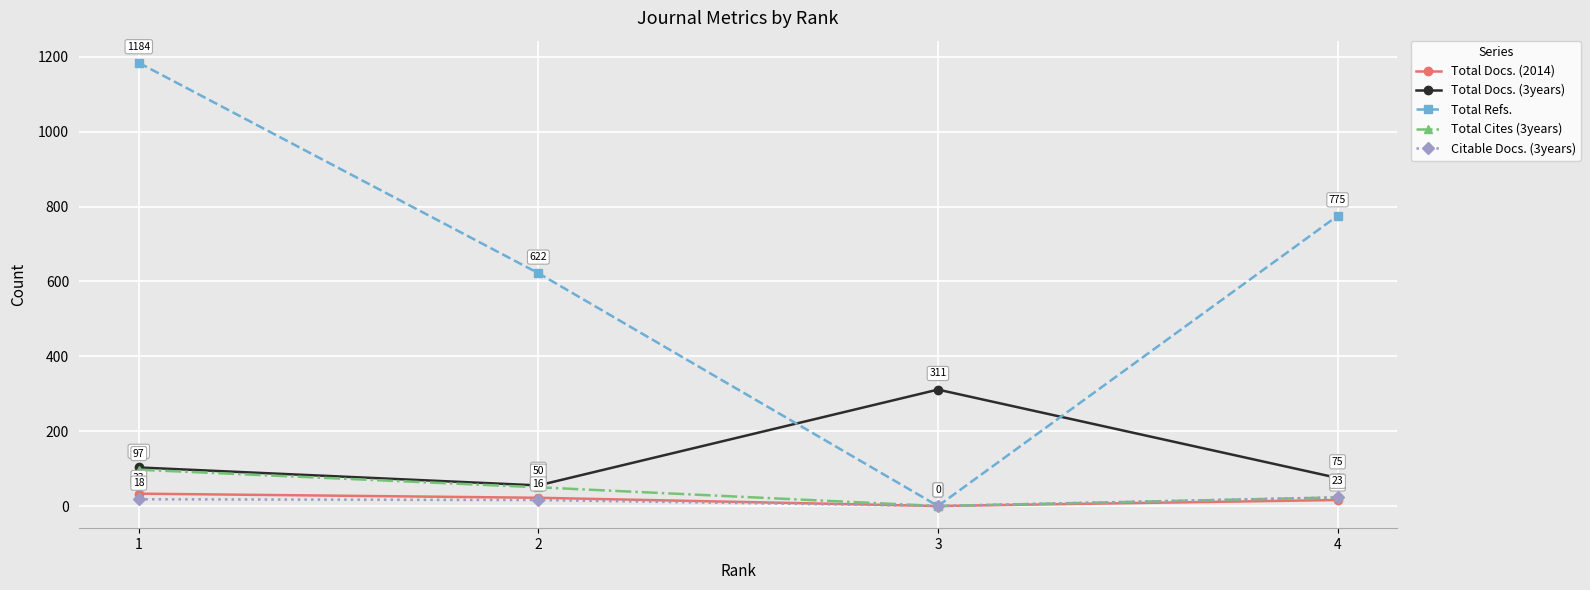

Between 3 and 4, which series saw the biggest shift?

Total Refs.